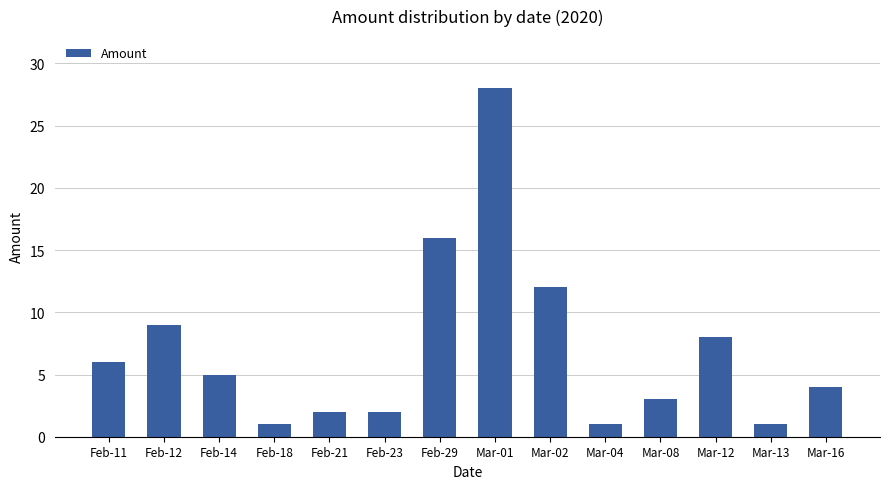

What position from the left is Feb-21?

5